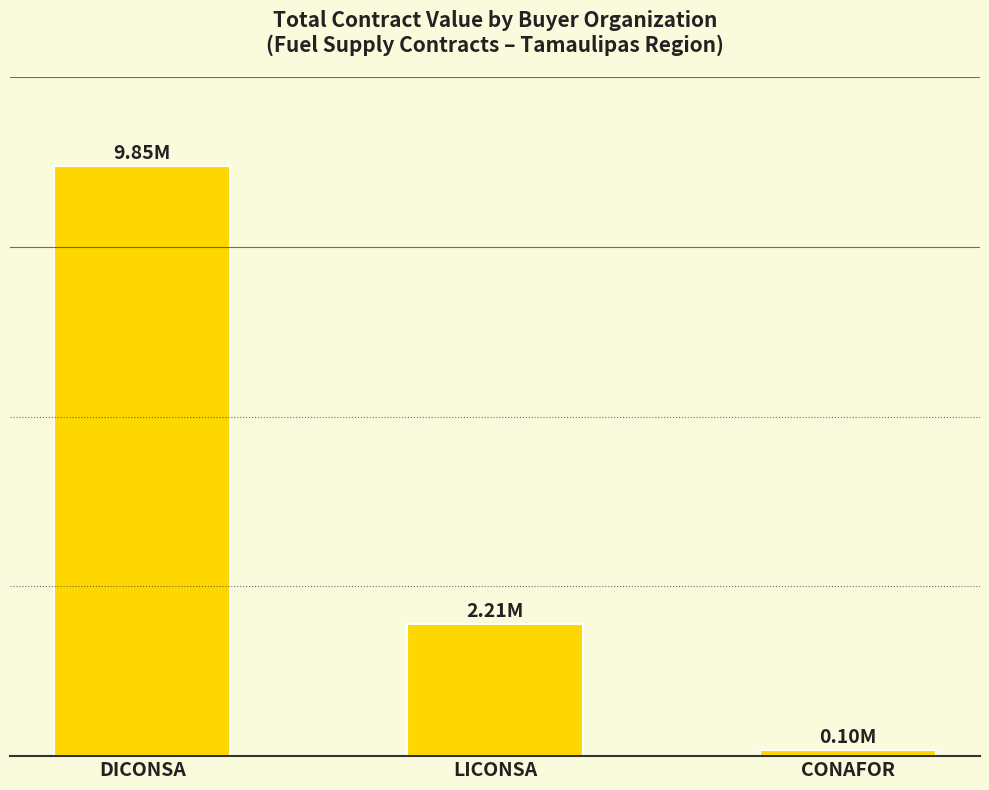

What is the change in value from DICONSA to LICONSA?

-7636104.4